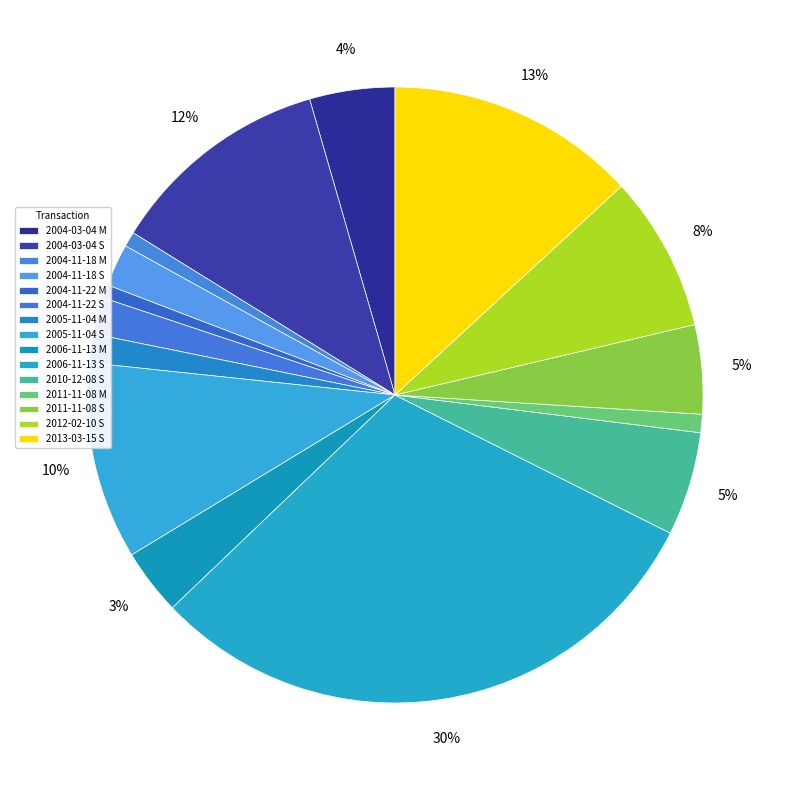

How many slices are in this pie chart?

15